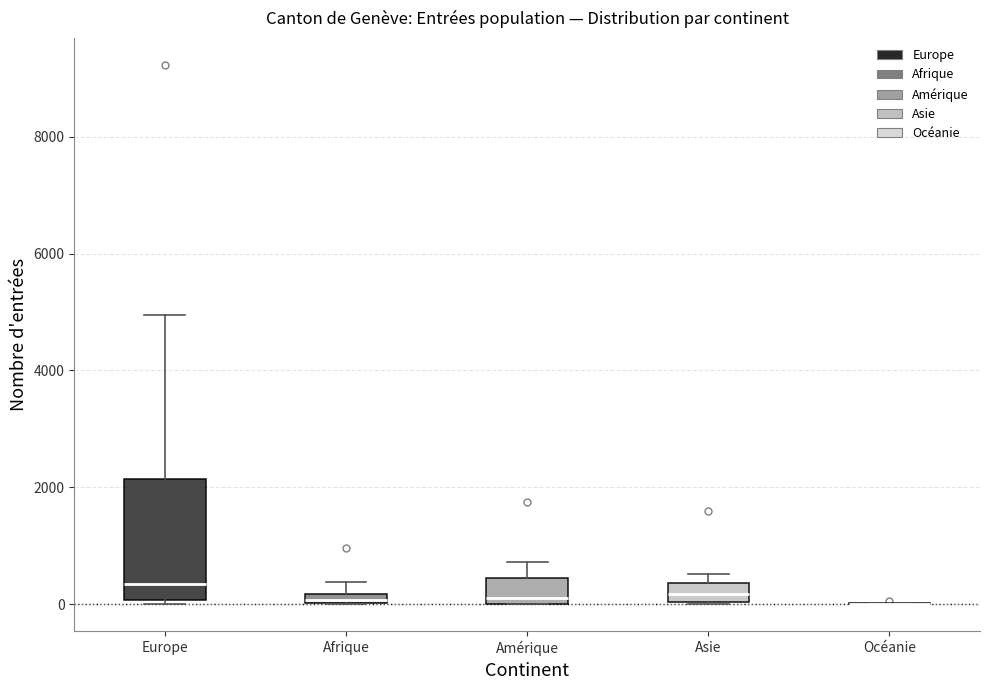

Which box is the tallest, from its lower edge to its upper edge?

Europe